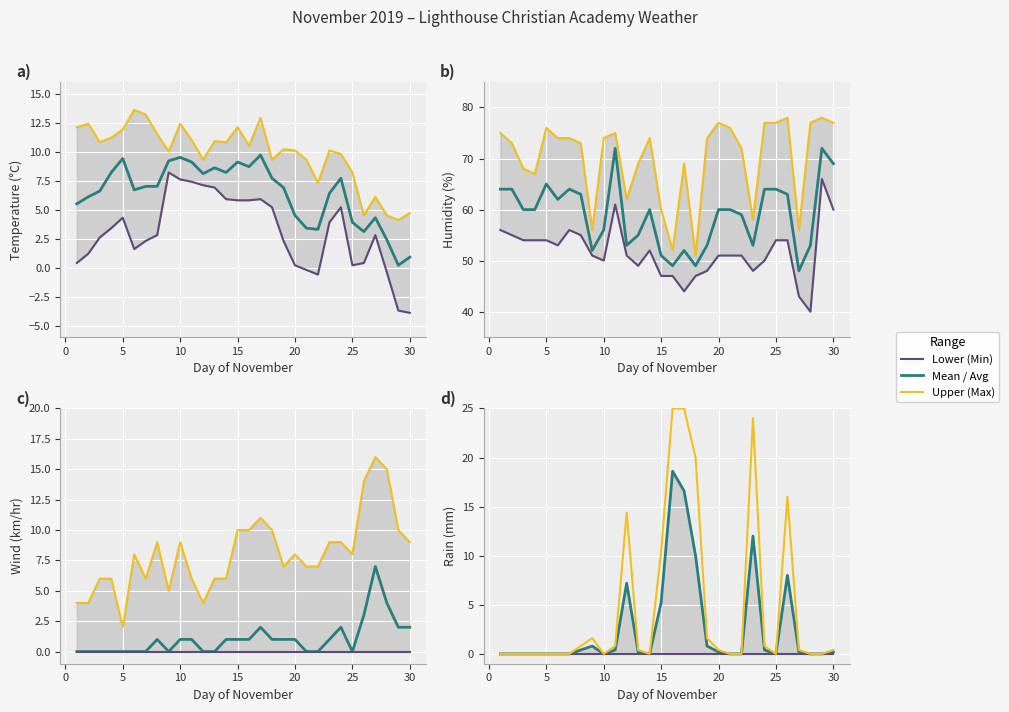

What is the difference between the maximum and minimum values in the Temp Max series?

9.5